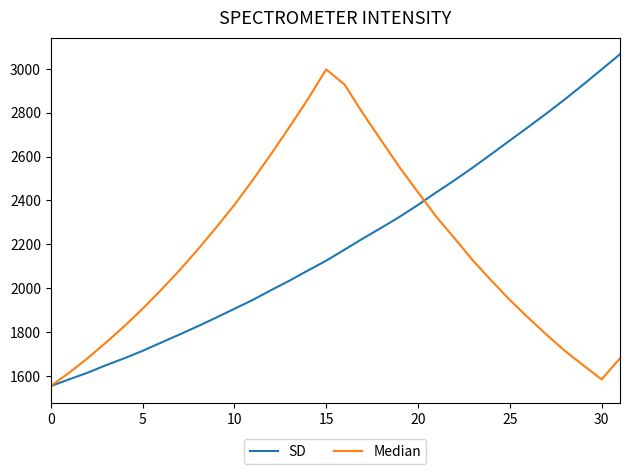

What is the smallest value displayed?

1553.8